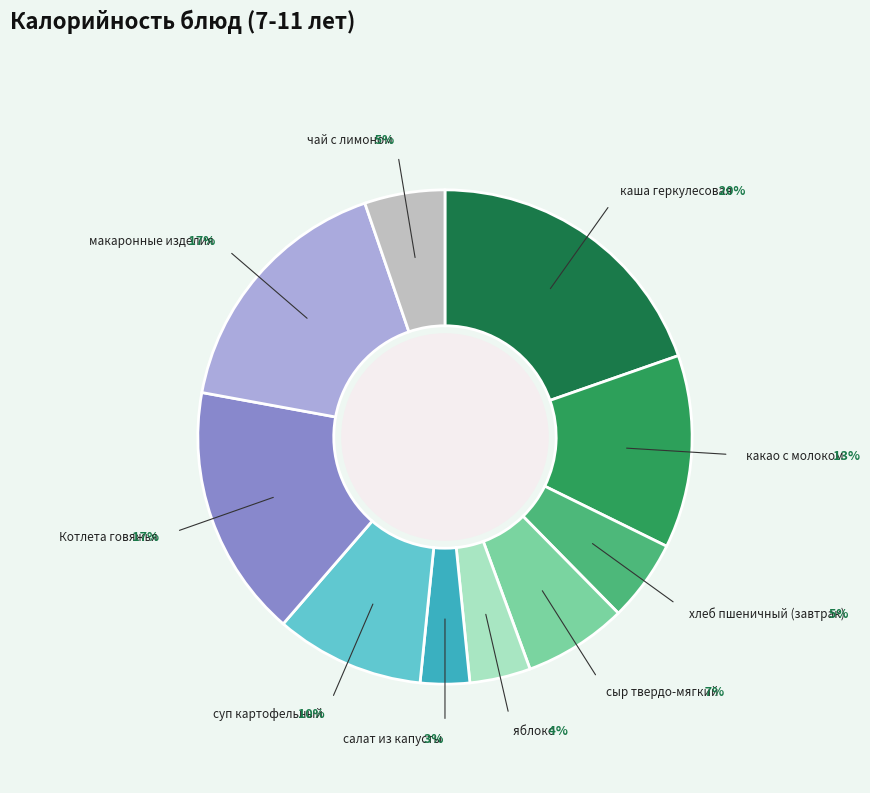

To the nearest percent, what is the average slice percentage?

10%